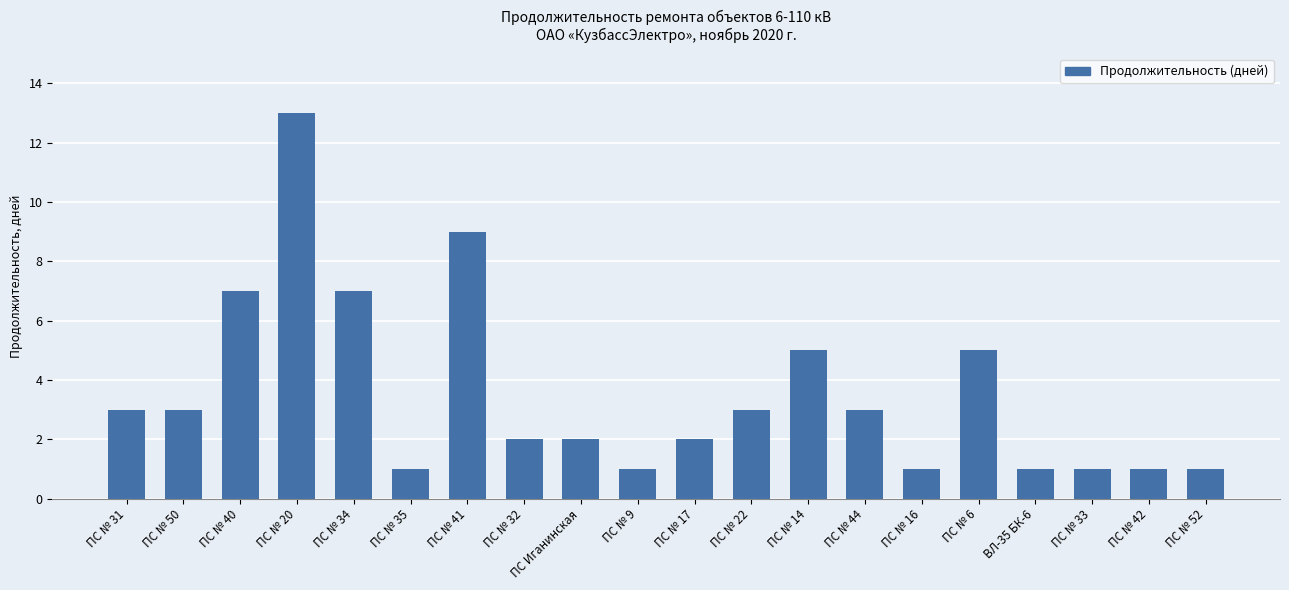

Are the bars horizontal?

No